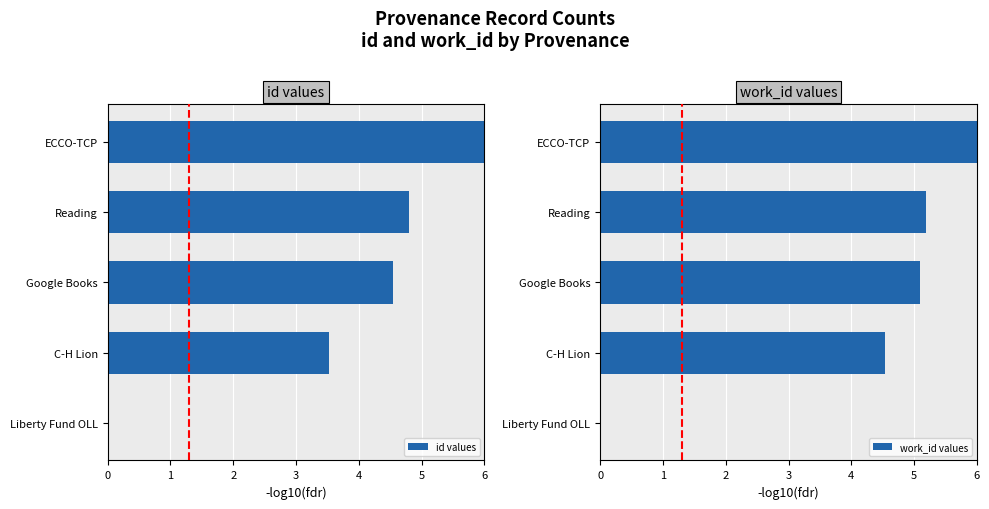

Which category has the highest value in the id values series?

ECCO-TCP